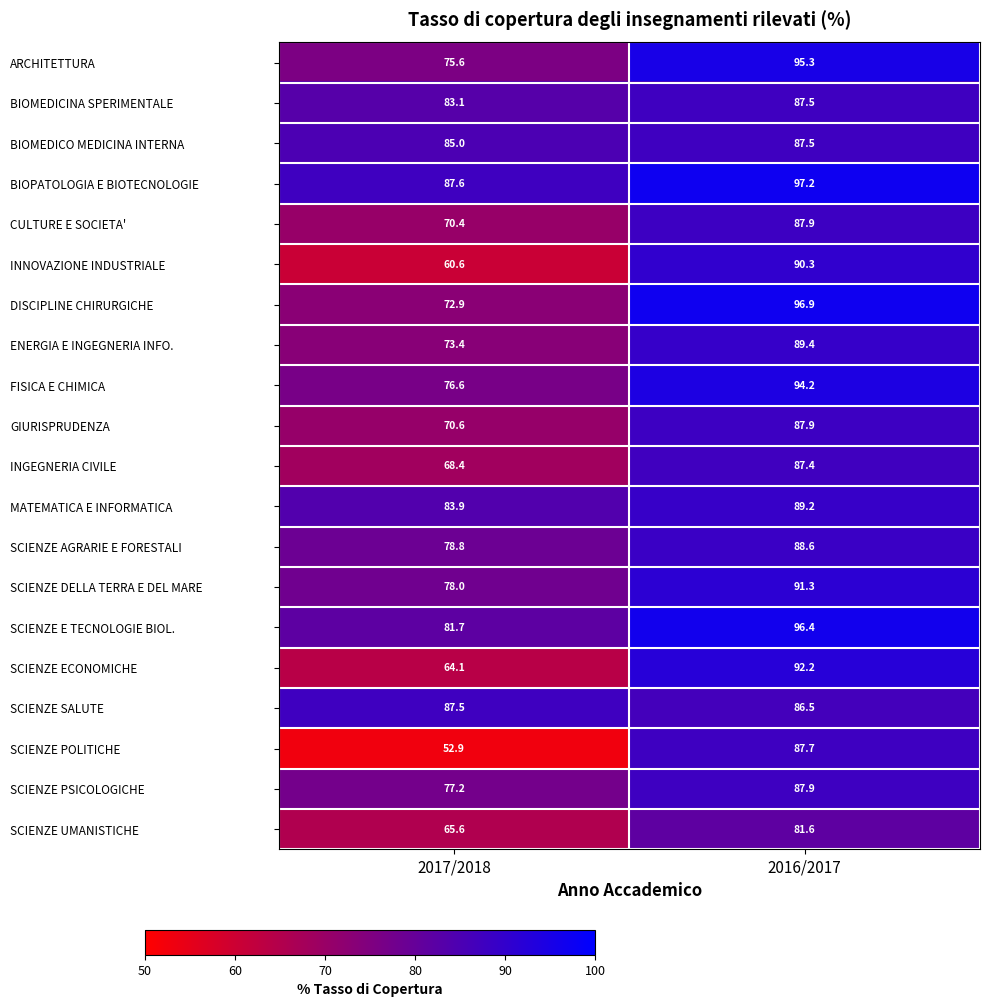

How many series are shown in this chart?

20